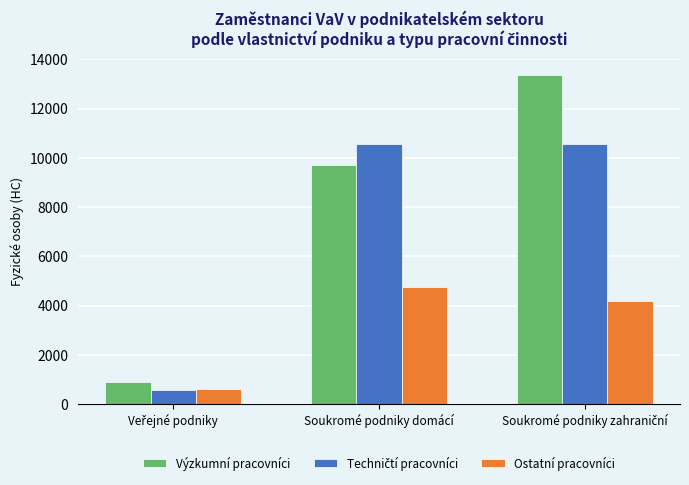

Which series has the widest spread of values?

Výzkumní pracovníci